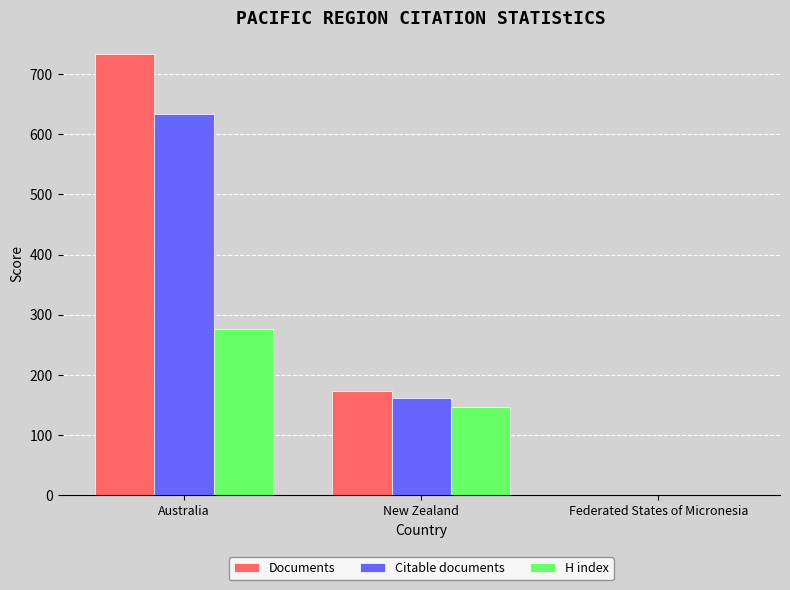

Between New Zealand and Federated States of Micronesia, which series saw the biggest shift?

Documents